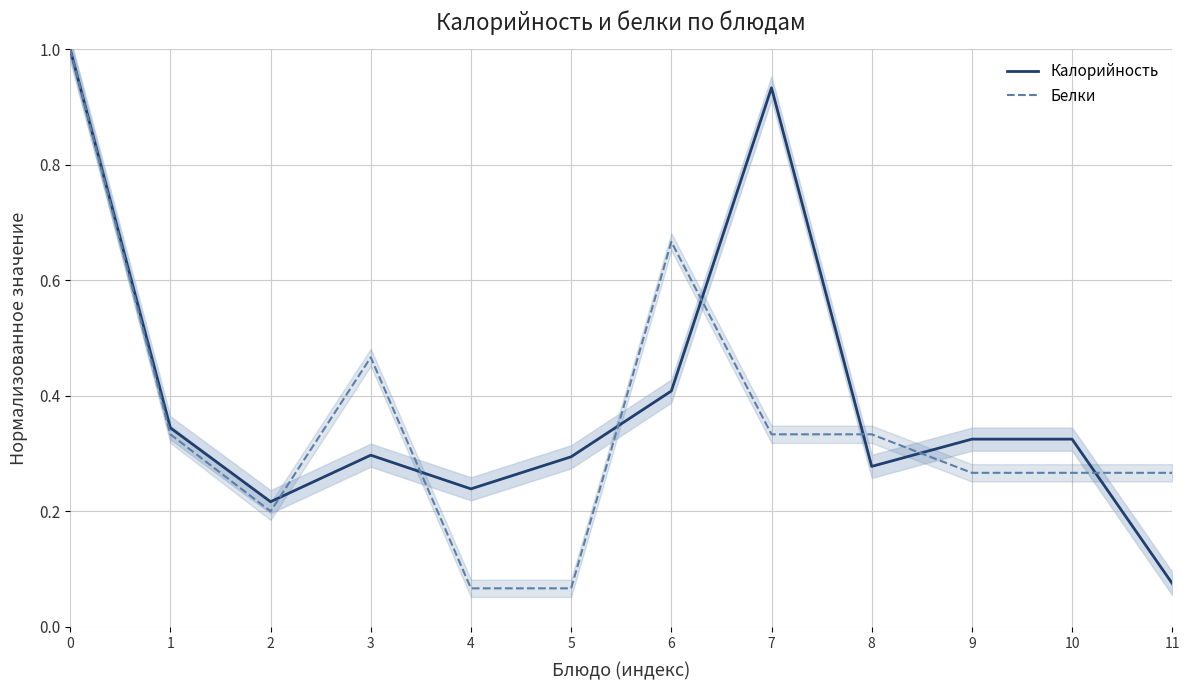

Which series has the widest spread of values?

Белки